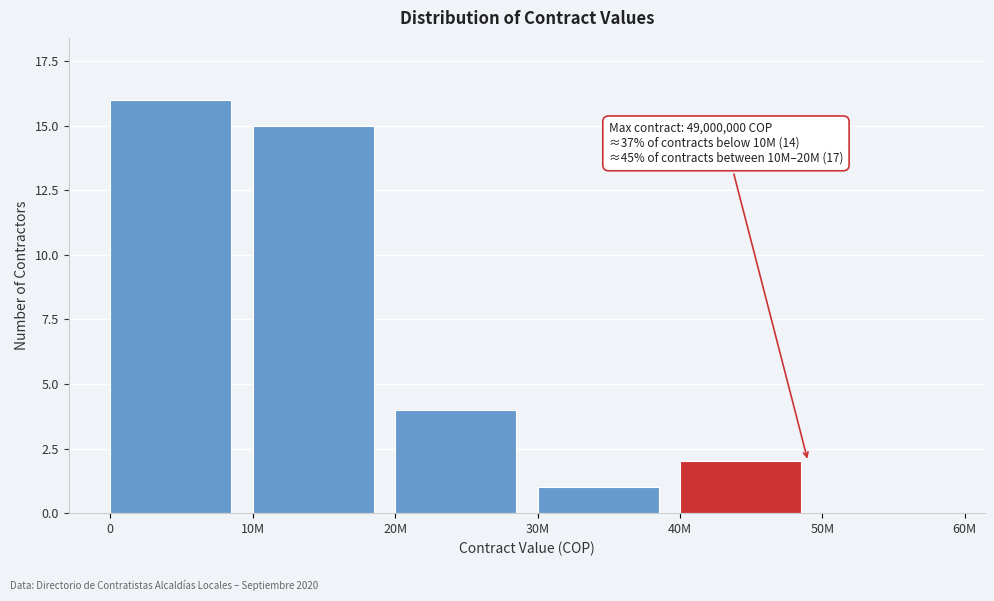

Reading left to right, transcribe all the data shown in this chart.

0=16	10M=15	20M=4	30M=1	40M=2	50M=0